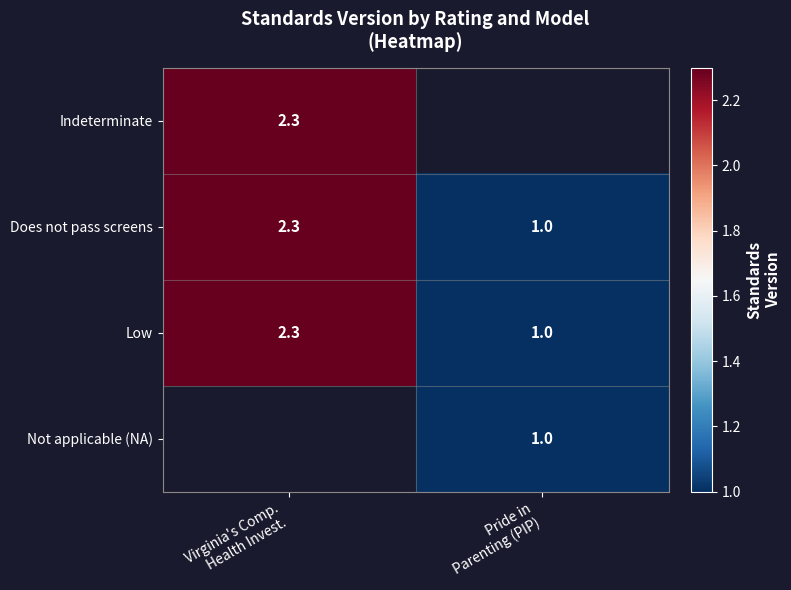

What is the sum of all Low values?

3.3